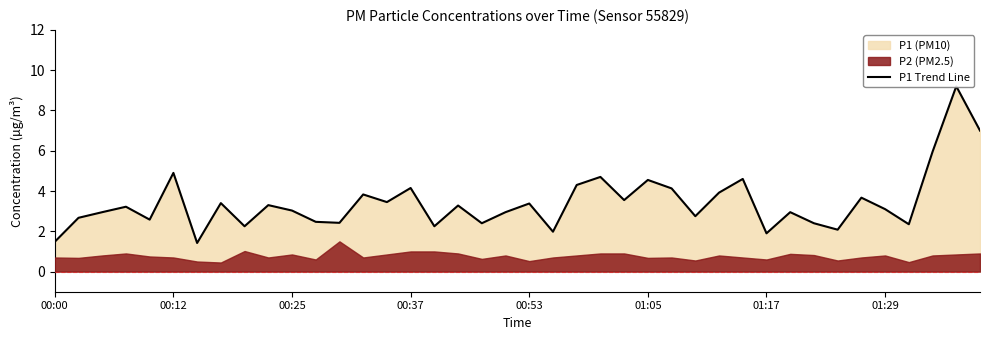

What is the minimum value shown in the chart?

1.4